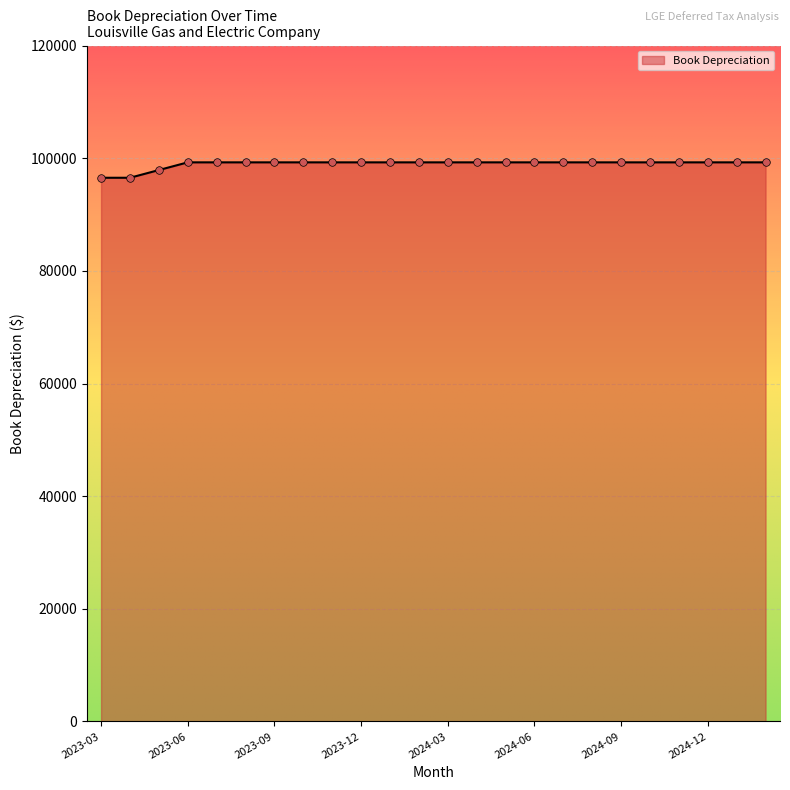

What is the difference between the maximum and minimum values?

2736.5